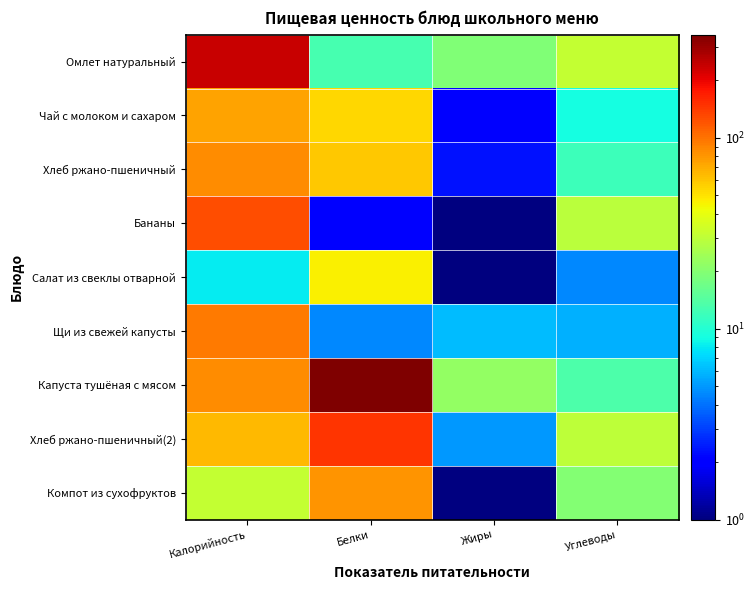

At which category is the sum across all series the highest?

Калорийность